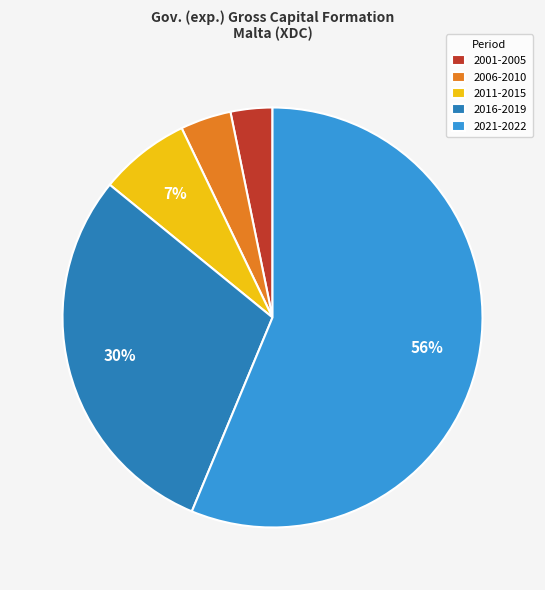

To the nearest percent, what portion does 2001-2005 represent?

3%